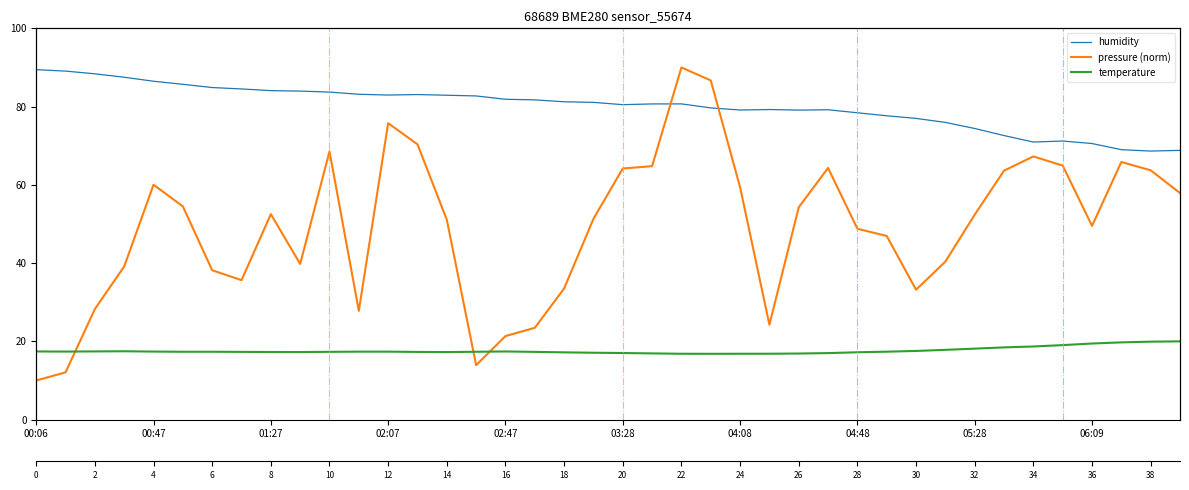

What is the label of the 23rd point from the right?

17